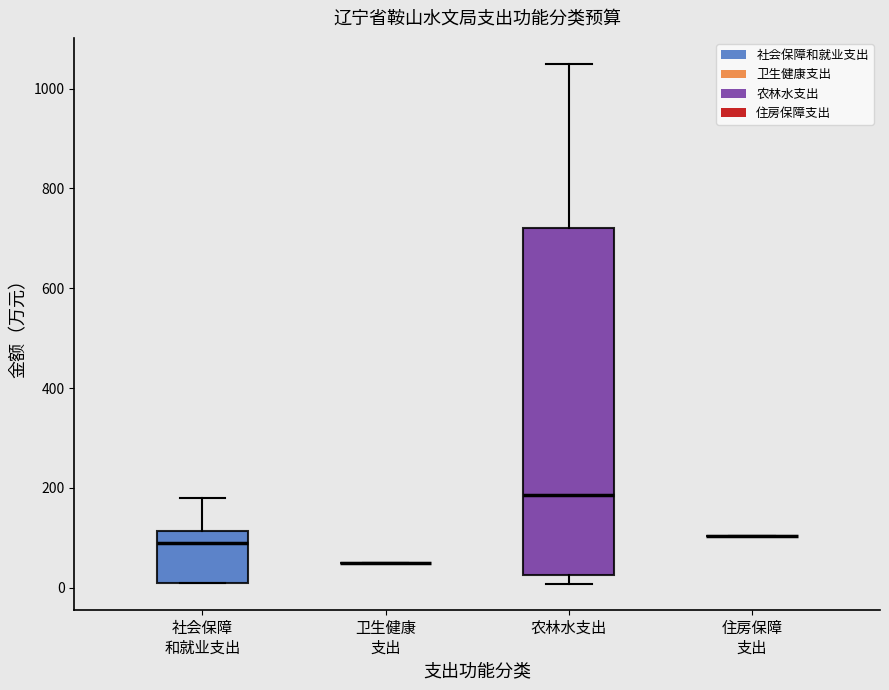

Reading left to right, transcribe this box plot: for each box, give where its median line is, the range the box spans, and where its two whiskers end, as read against the y-axis. The values are not printed on the chart, so give them approximately, as read against the axis.

社会保障 和就业支出: median 100, box 20 to 120, whiskers 20 to 180
卫生健康 支出: box collapsed to a line at 40, whiskers 40 to 40
农林水支出: median 180, box 20 to 720, whiskers 0 to 1040
住房保障 支出: box collapsed to a line at 100, whiskers 100 to 100